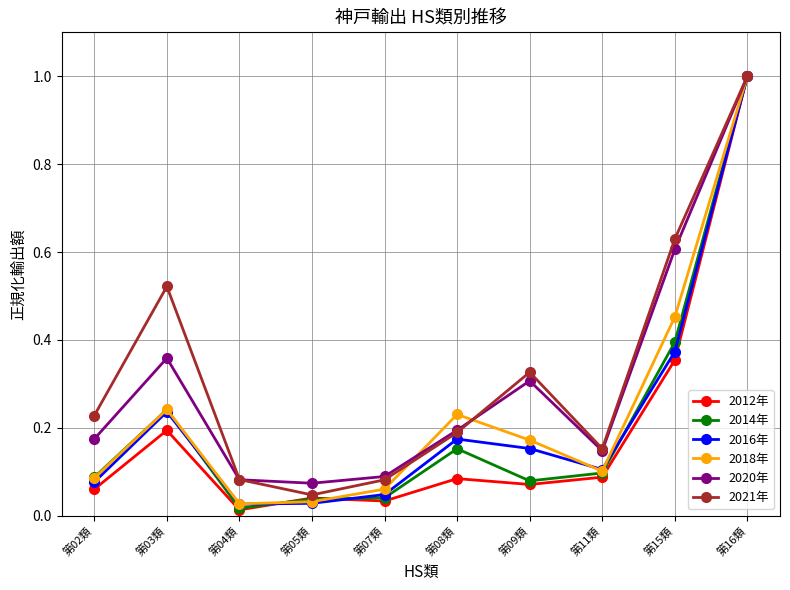

What position from the right is 第15類?

2